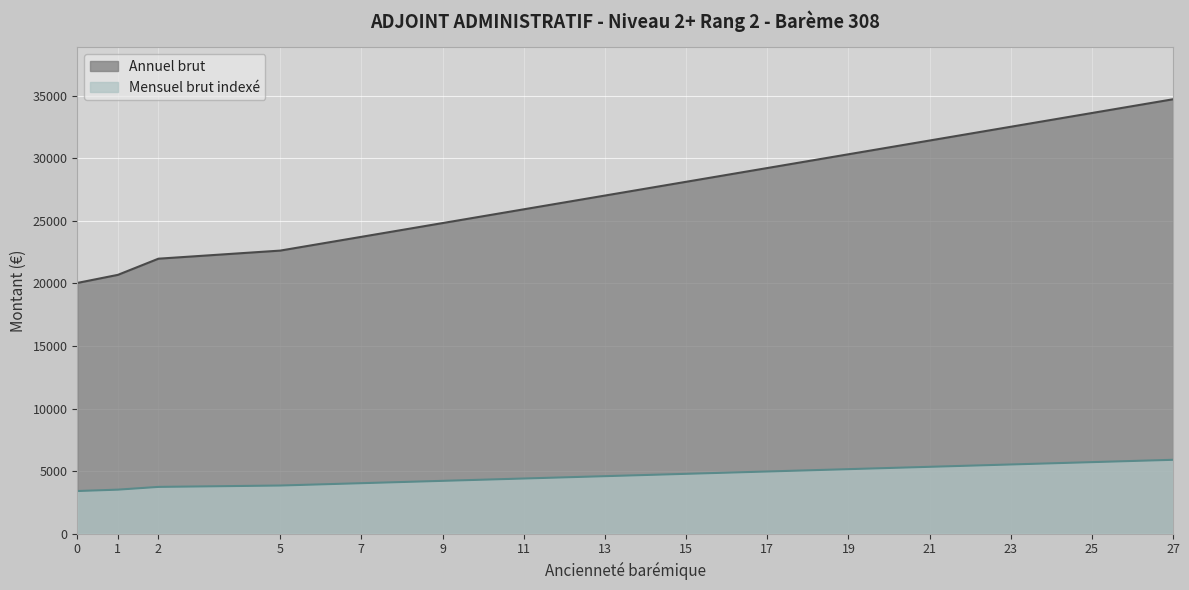

What is the sum of the Mensuel brut indexé values at 2 and 13?

8330.4